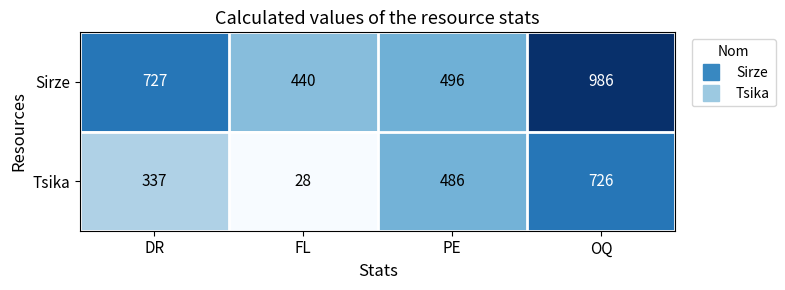

True or false: Sirze has a value of 1044 at DR.

False